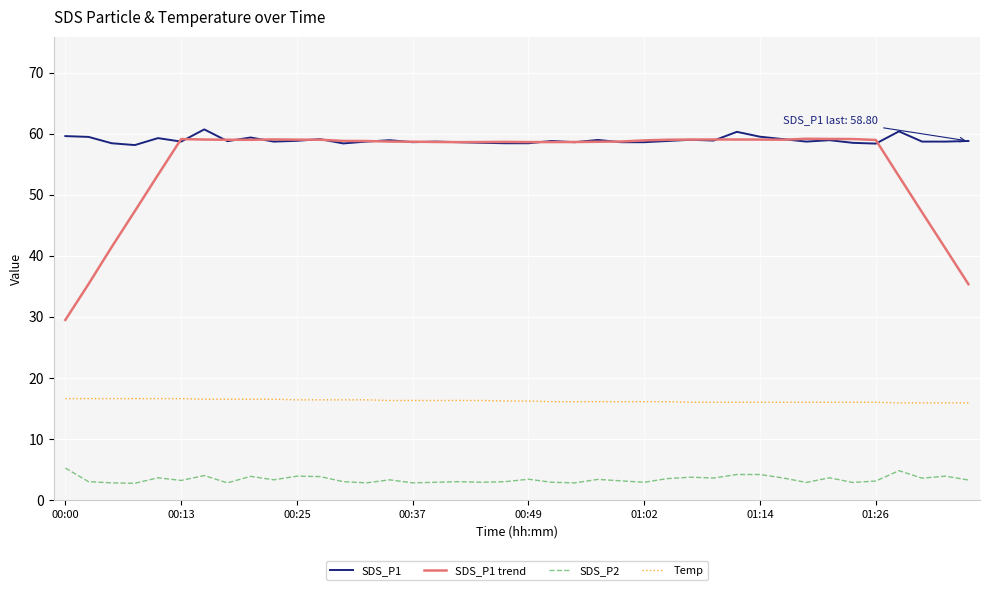

What is the minimum value shown in the chart?

2.7